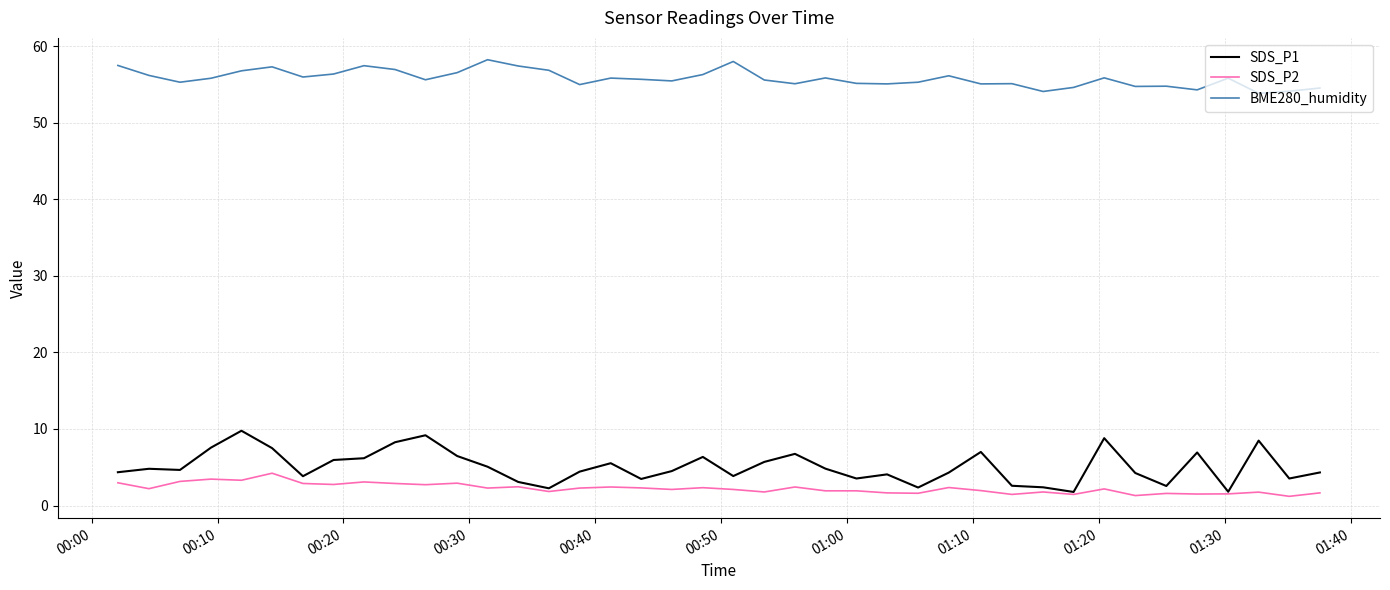

What is the average value of the BME280_humidity series?

55.8